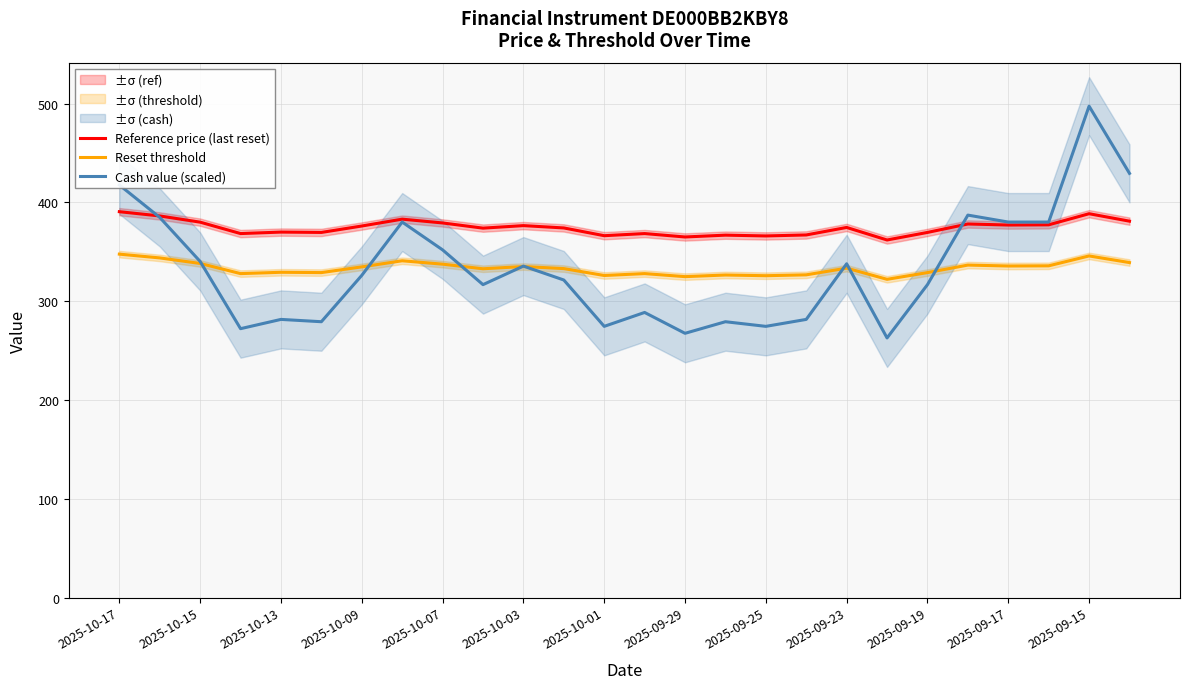

True or false: Reset threshold and Reference price (last reset) intersect in this chart.

False